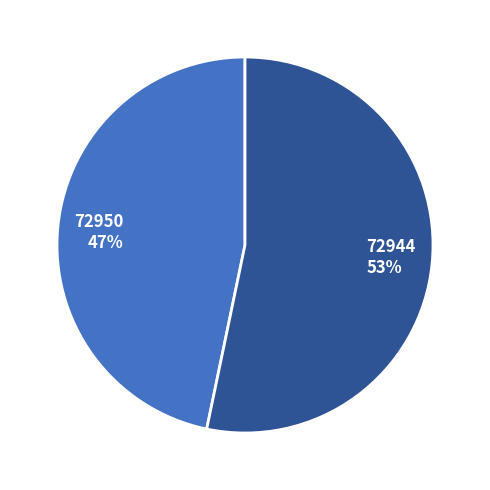

Count the number of slices in the pie.

2